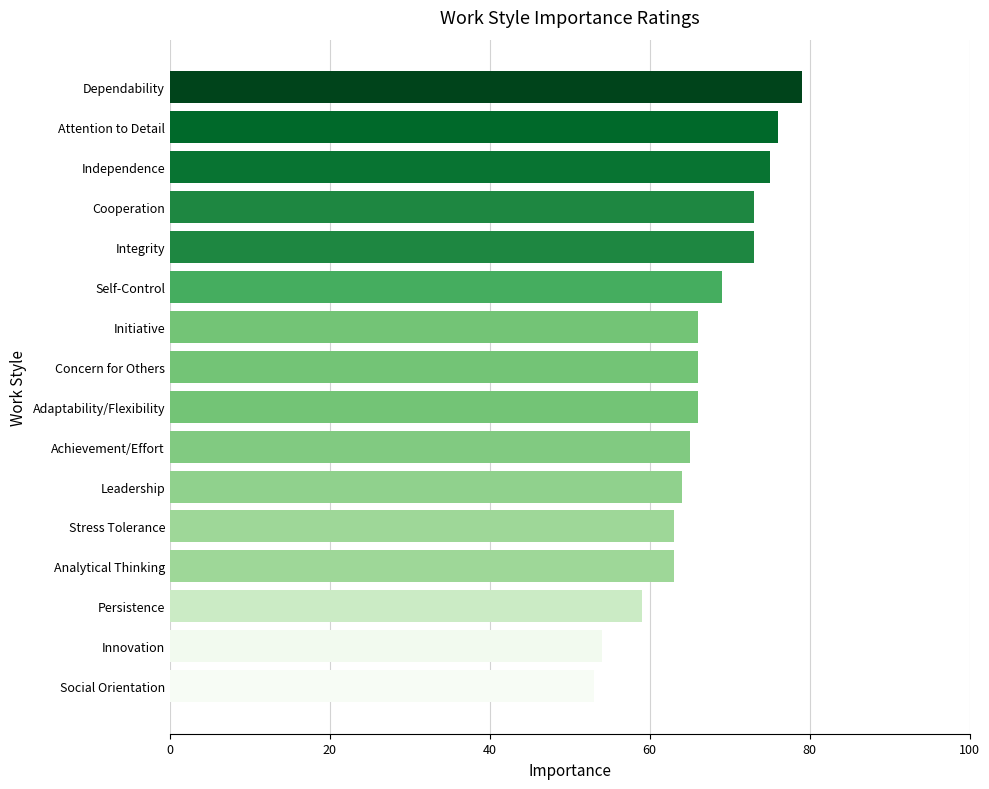

What is the maximum value shown in the chart?

79